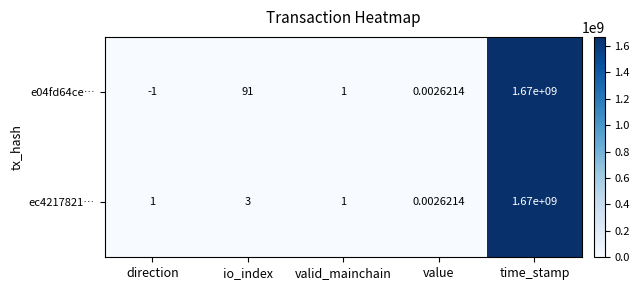

At which label does ec4217821… reach its minimum?

value